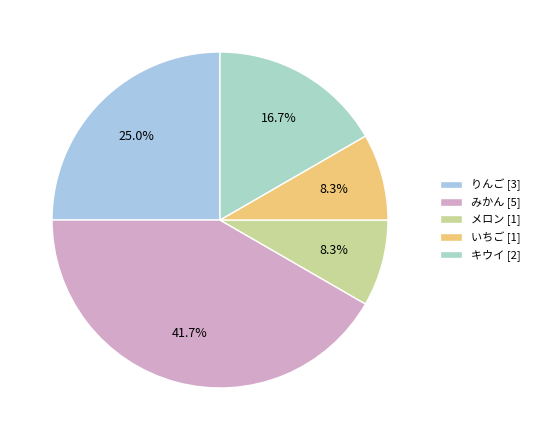

To the nearest percent, what is the difference between the largest and smallest slice percentages?

33%